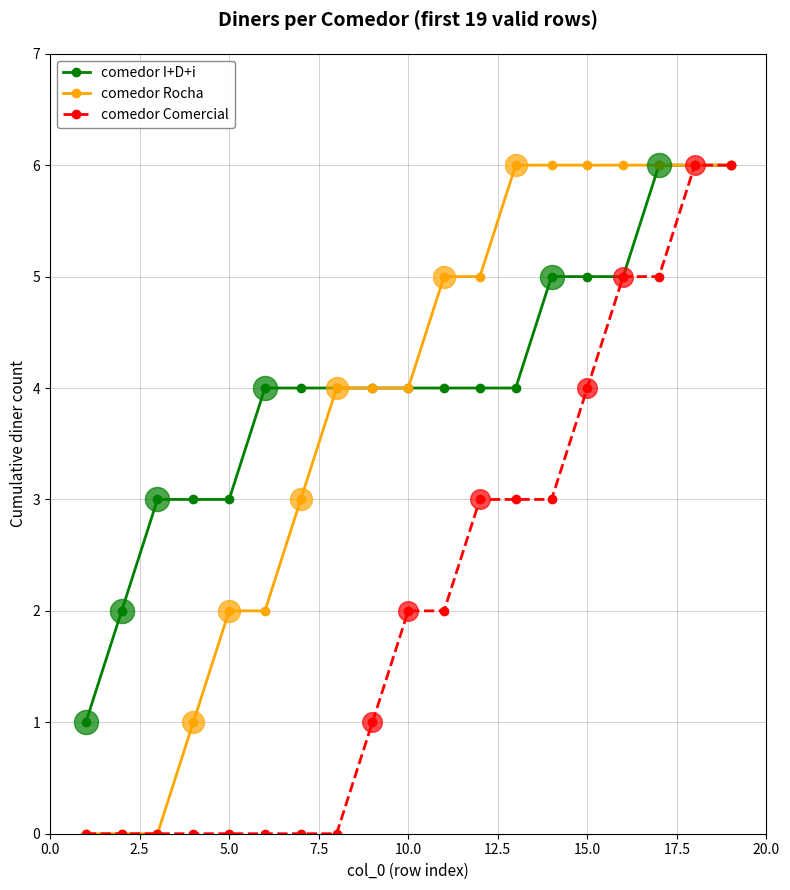

What is the greatest value displayed?

6